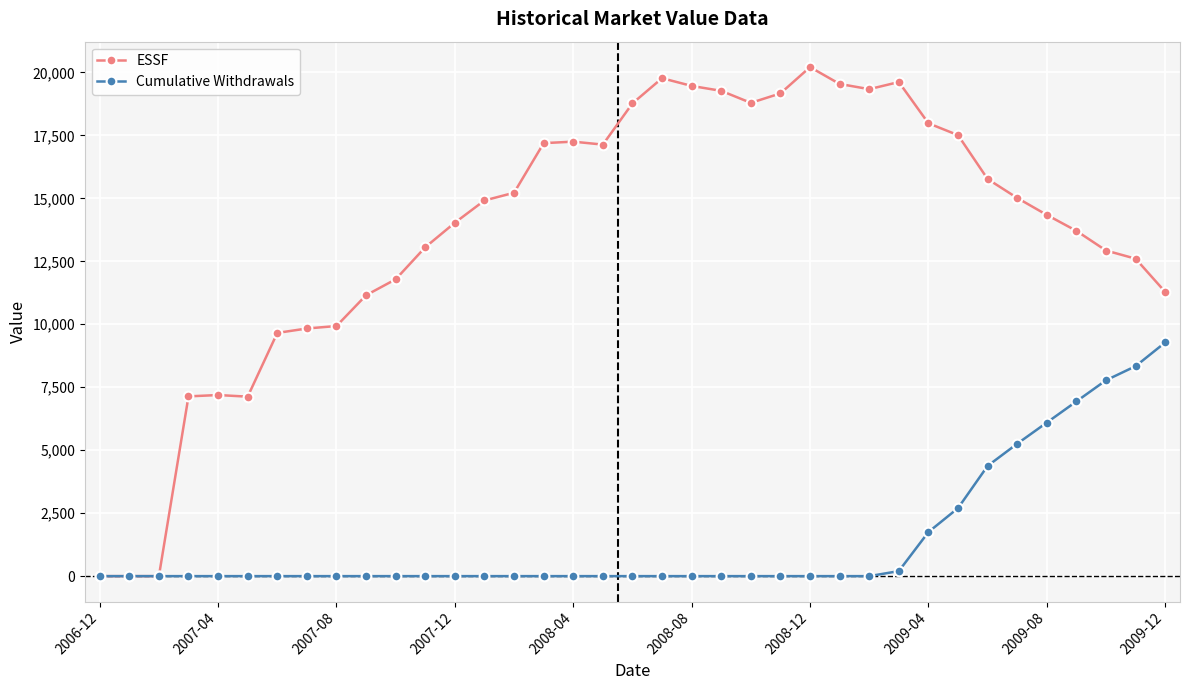

Which series has the largest range (max minus min)?

ESSF